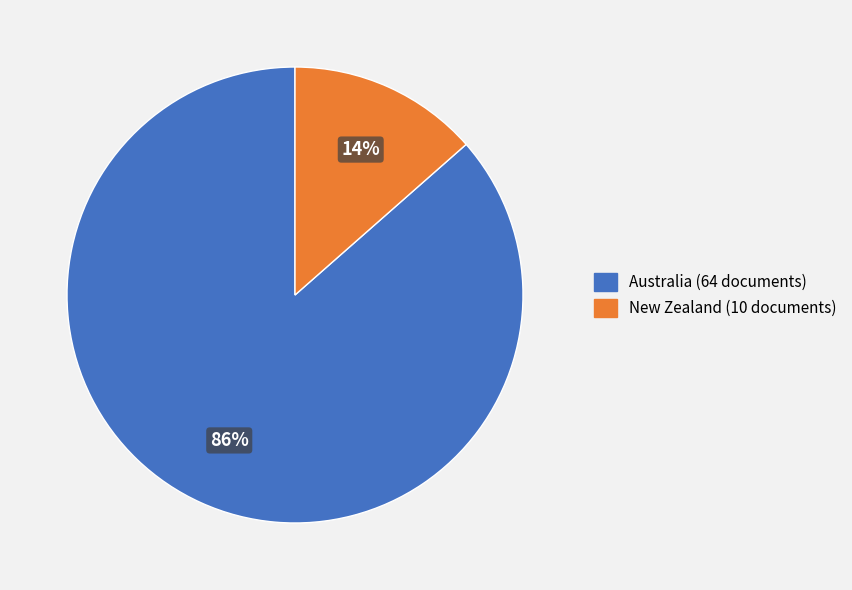

Which slice represents more than half of the pie?

Australia